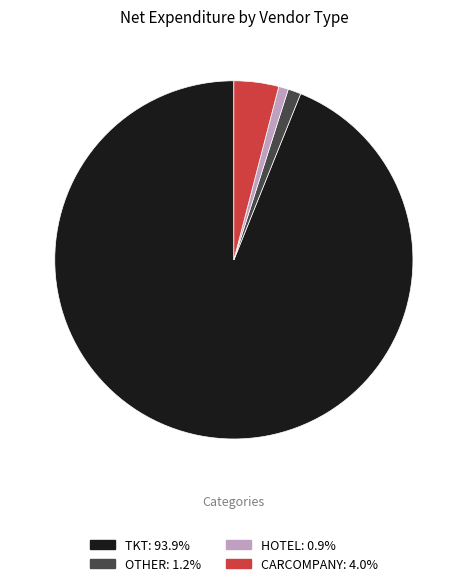

Do TKT: 93.9% and OTHER: 1.2% together represent more than half of the pie?

Yes